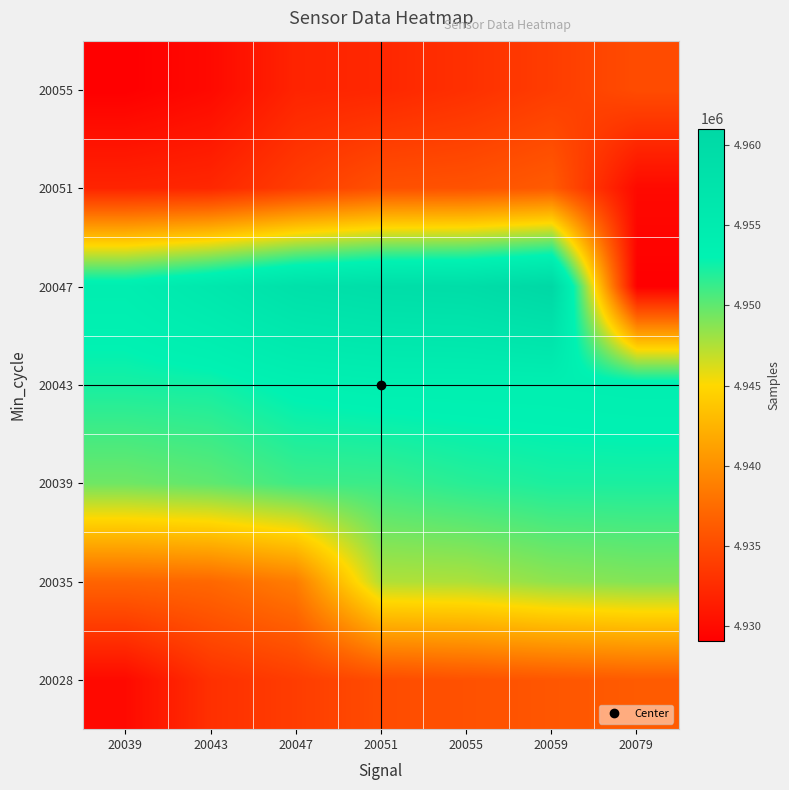

At how many categories does at least one series exceed 4943505?

7